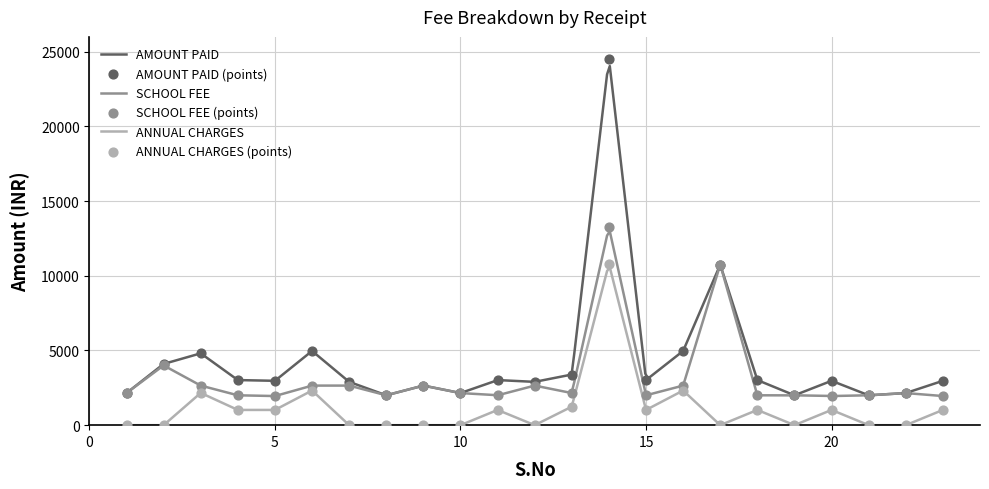

At which category is the sum across all series the highest?

14